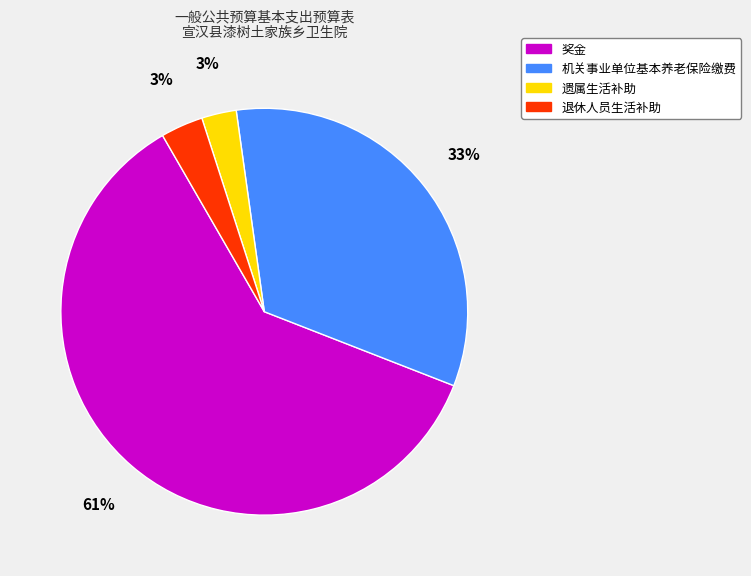

Which category has the biggest portion of the pie?

奖金